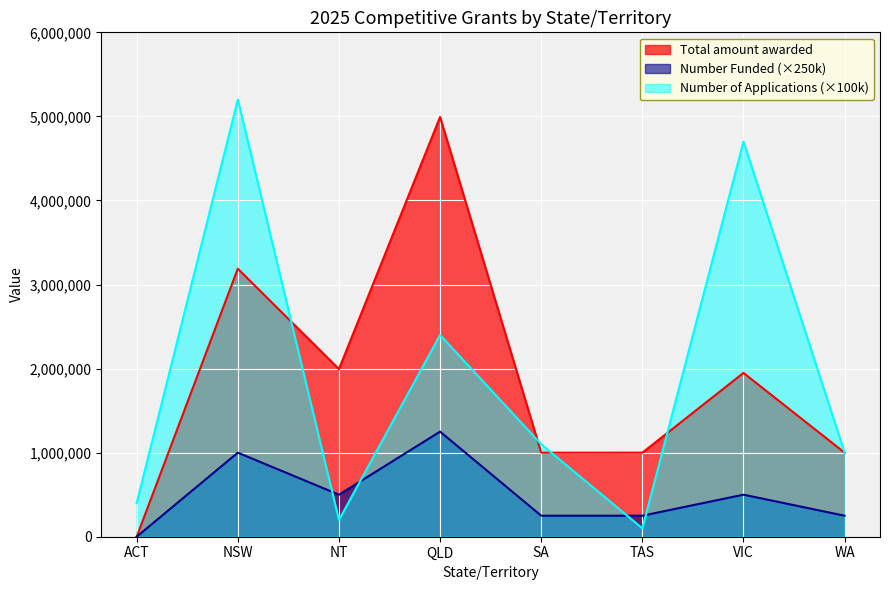

At which category does Number of Applications reach its first local peak?

NSW